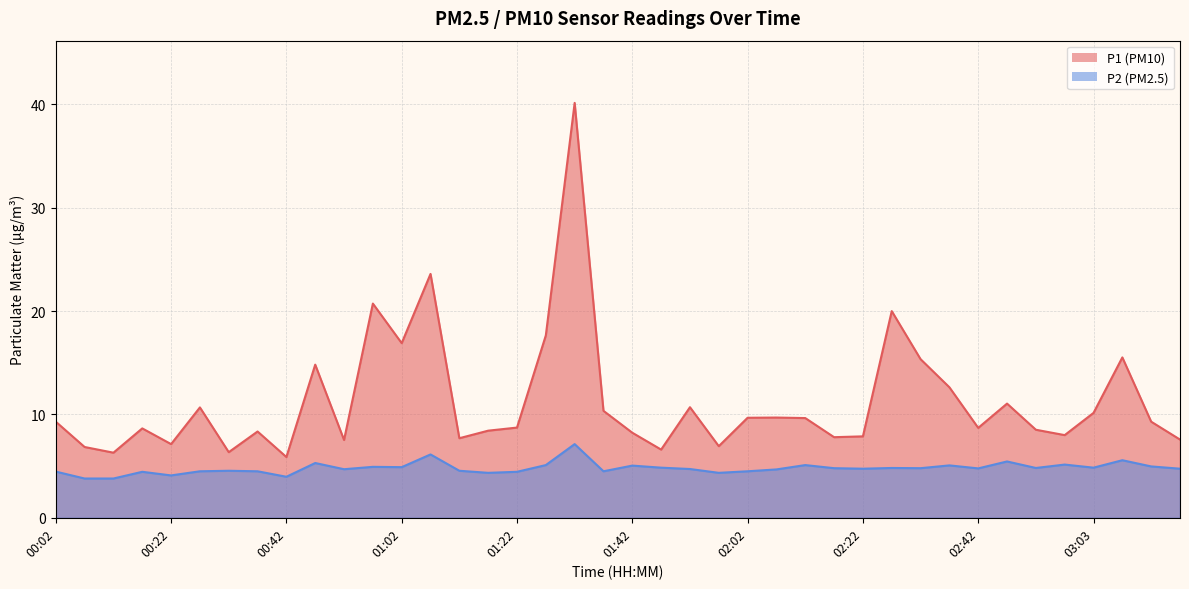

Reading right to left, transcribe all the data shown in this chart.

P1: 7.6	9.3	15.5	10.2	8.0	8.5	11.1	8.7	12.6	15.3	20.0	7.9	7.8	9.7	9.7	9.7	6.9	10.7	6.6	8.2	10.3	40.1	17.6	8.7	8.4	7.7	23.6	16.9	20.7	7.5	14.8	5.9	8.3	6.3	10.7	7.1	8.7	6.3	6.8	9.3
P2: 4.8	5.0	5.6	4.8	5.2	4.8	5.5	4.8	5.1	4.8	4.8	4.8	4.8	5.1	4.7	4.5	4.3	4.7	4.8	5.0	4.5	7.1	5.1	4.5	4.3	4.5	6.1	4.9	4.9	4.7	5.3	4.0	4.5	4.5	4.5	4.1	4.5	3.8	3.8	4.5